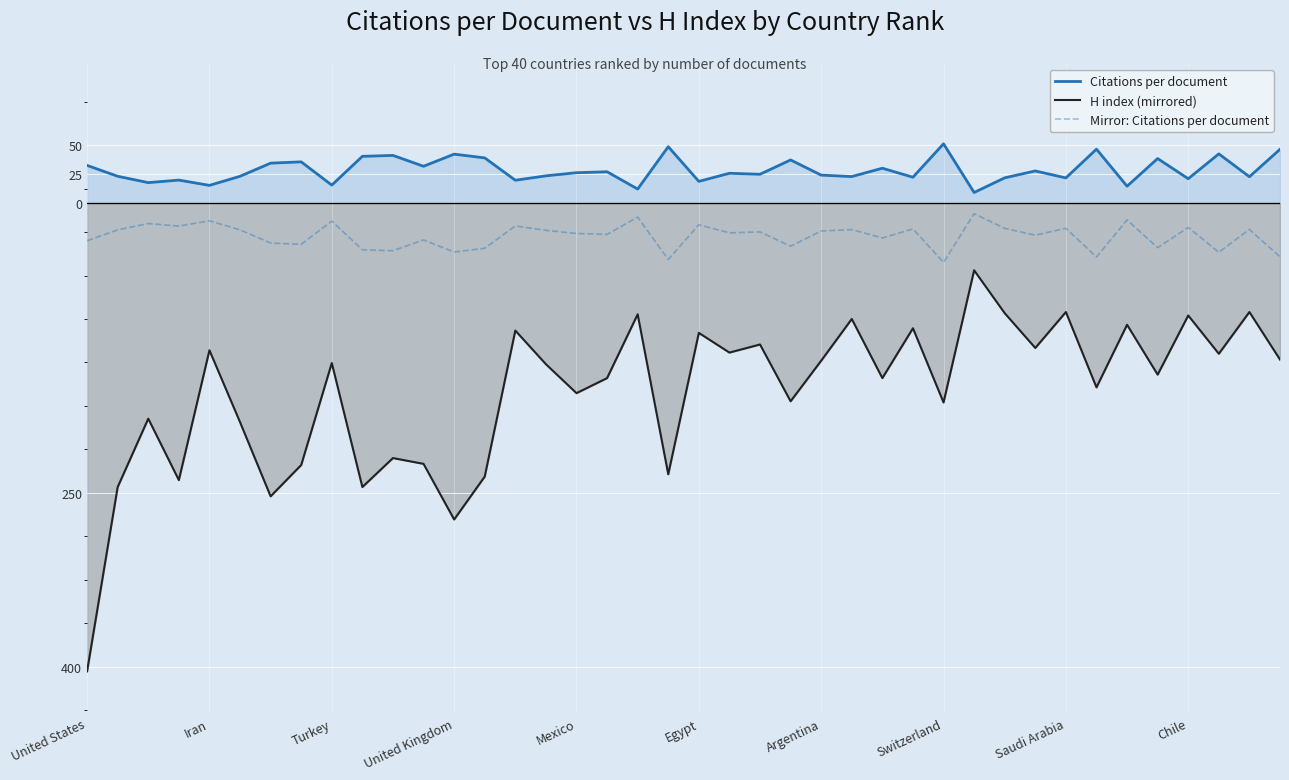

Which category has the lowest value across all series?

United States